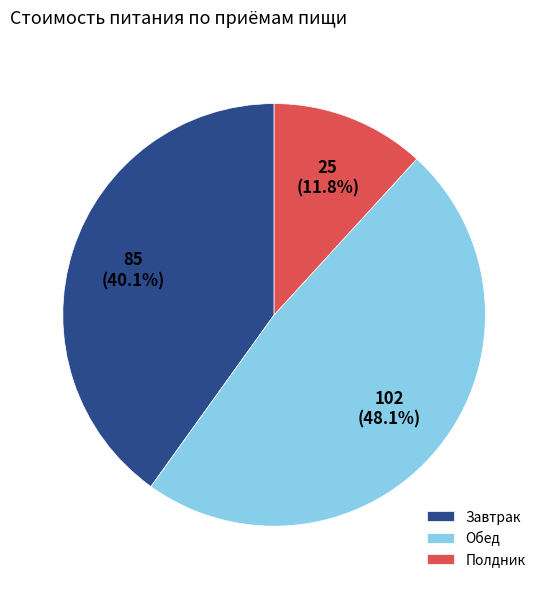

Which category has the biggest portion of the pie?

Обед